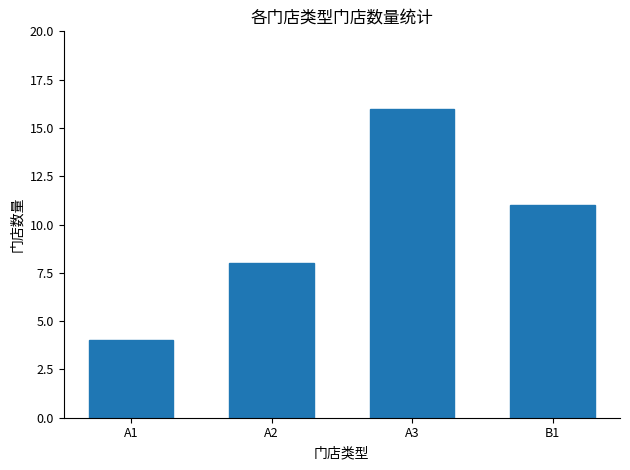

How many series are shown in this chart?

1